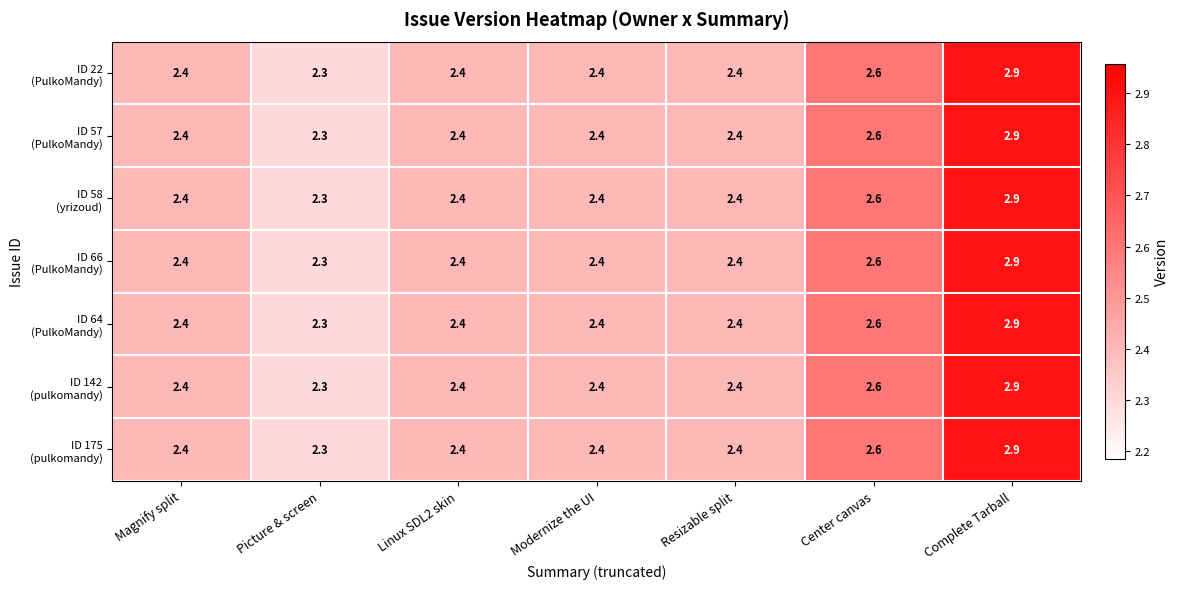

What is the total value across all series at Center canvas?

18.2